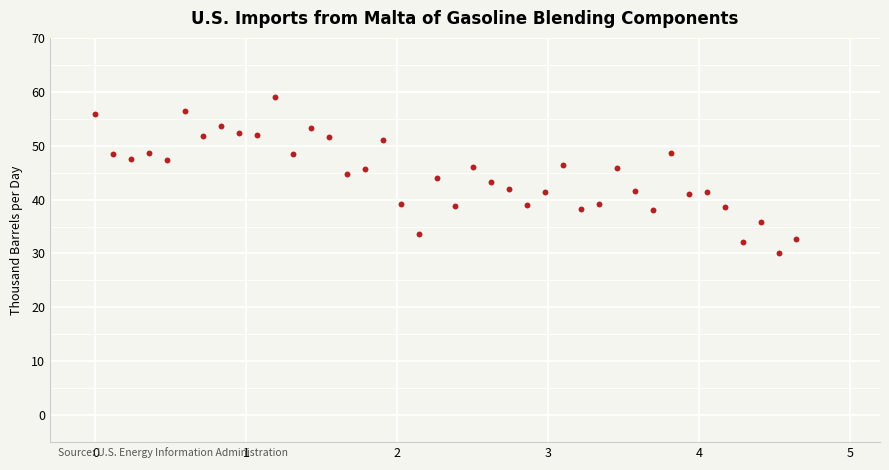

What is the range of Y values (max minus min)?

29.0